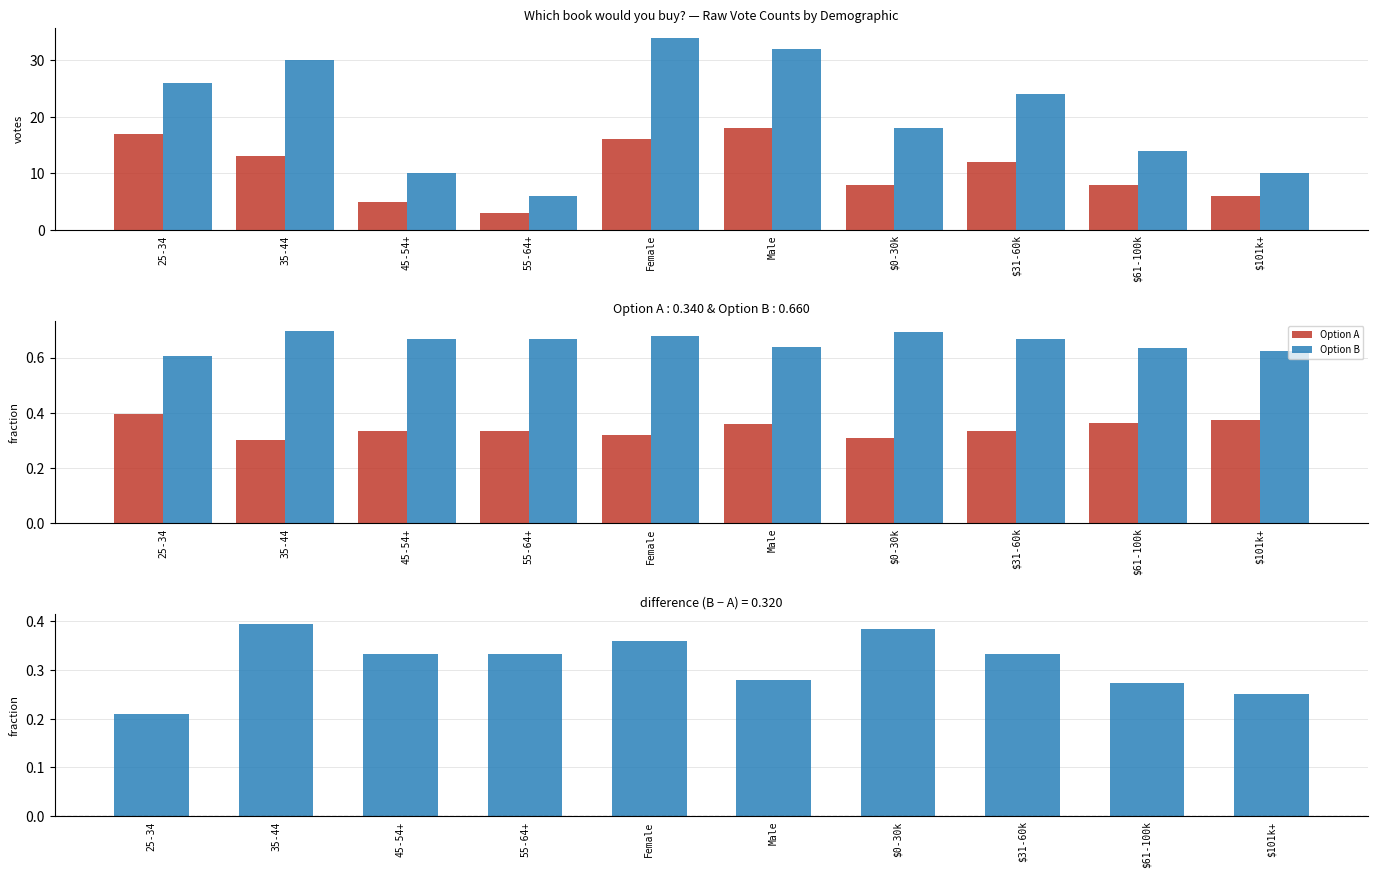

What is the total value across all series at $101k+?

1.2